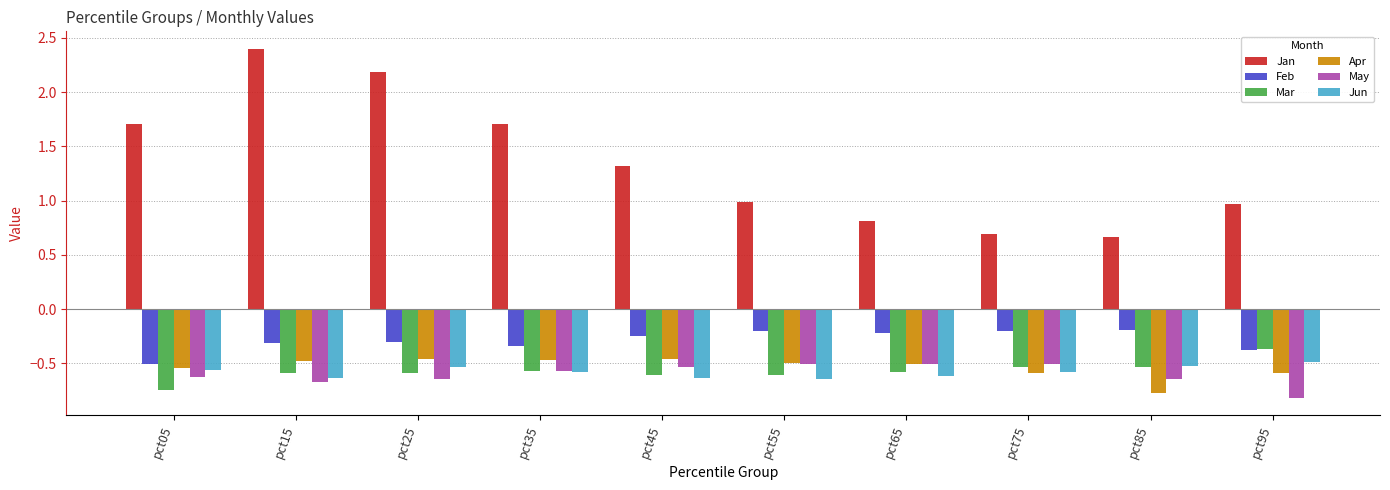

What is the total value across all series at pct35?

-0.8